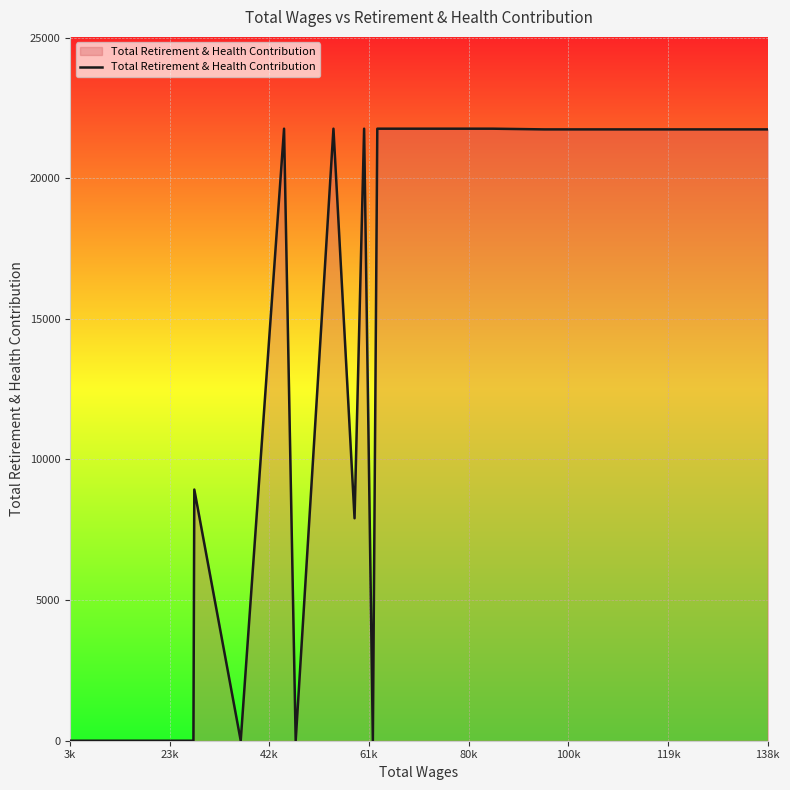

Reading right to left, transcribe all the data shown in this chart.

21737	21737	21737	21737	21737	21737	21762	21762	0	21762	7910	21762	0	21762	0	8931	0	0	0	0	0	0	0	0	0	0	0	0	0	0	0	0	0	0	0	0	0	0	0	0